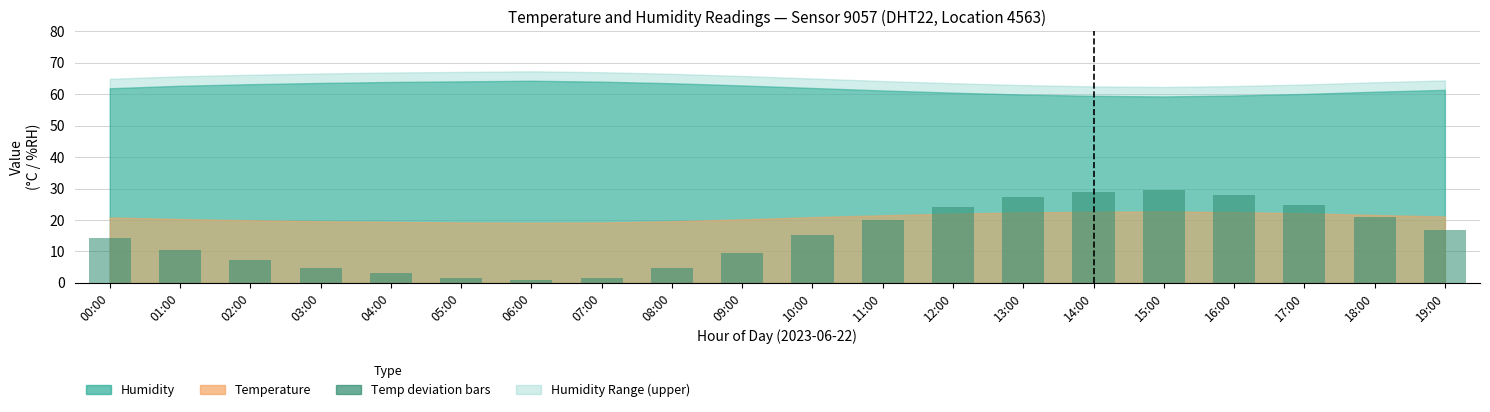

What is the difference between the maximum and minimum values?

28.8